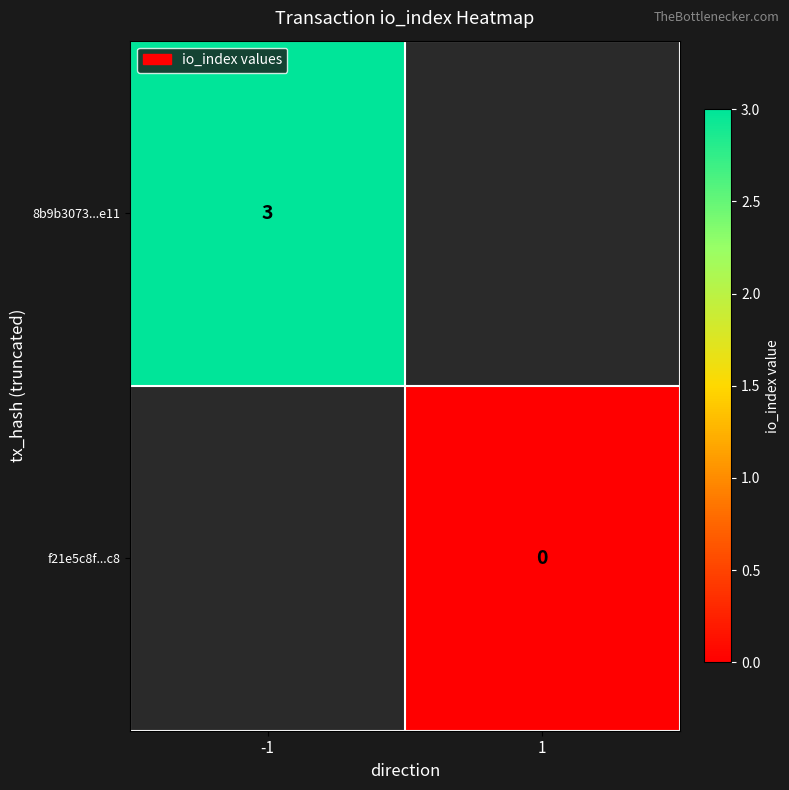

The 8b9b3073...e11 series shows 2 at -1. True or false?

False